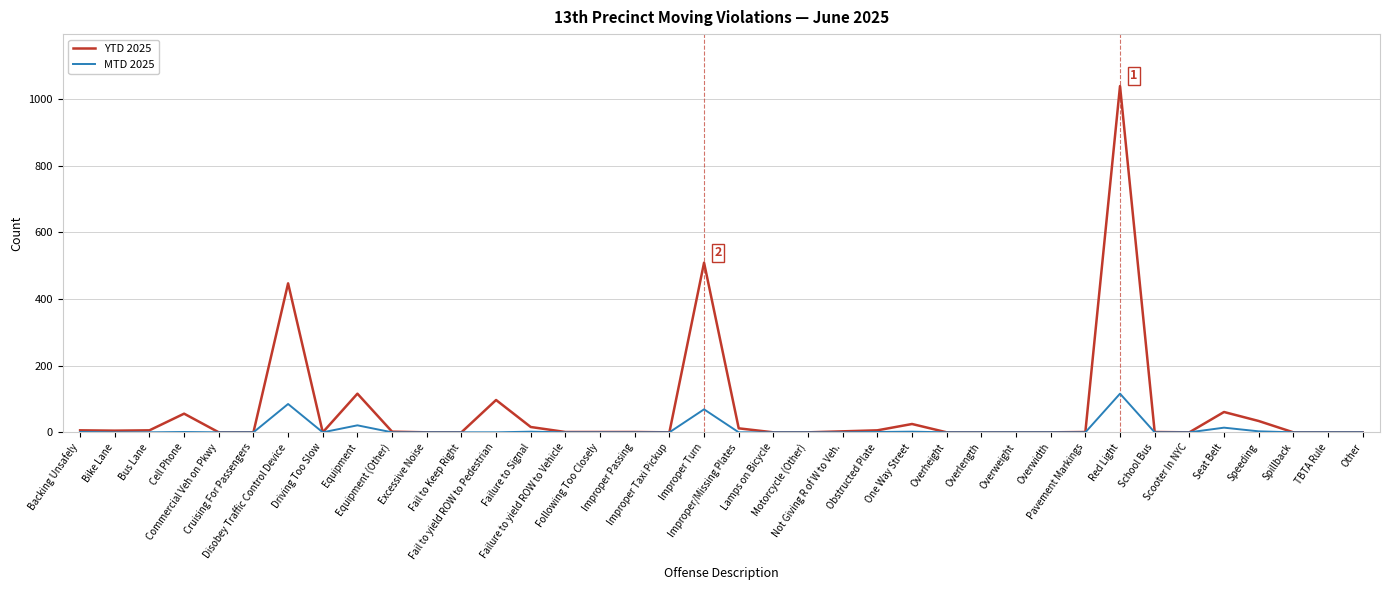

What is the maximum value shown in the chart?

1039